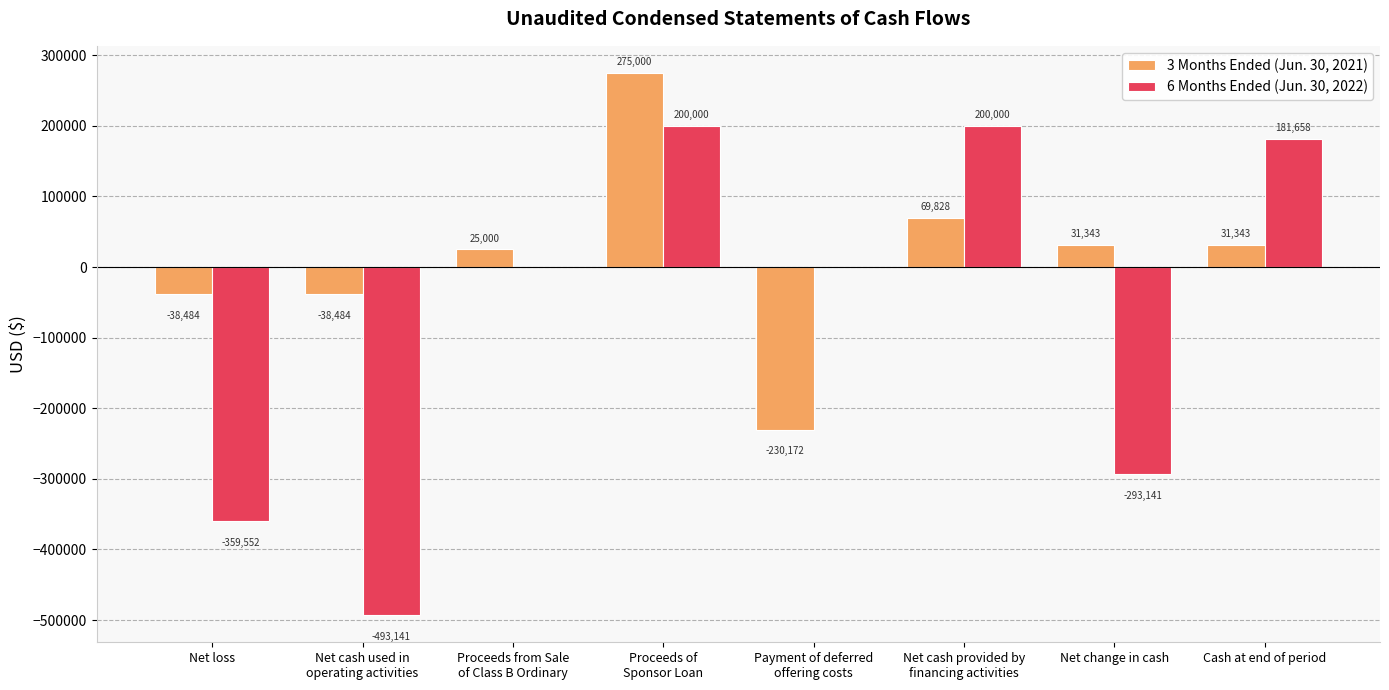

Reading left to right, extract all data points from this chart.

3 Months Ended (Jun. 30, 2021): Net loss=-38484	Net cash used in
operating activities=-38484	Proceeds from Sale
of Class B Ordinary=25000	Proceeds of
Sponsor Loan=275000	Payment of deferred
offering costs=-230172	Net cash provided by
financing activities=69828	Net change in cash=31343	Cash at end of period=31343
6 Months Ended (Jun. 30, 2022): Net loss=-359552	Net cash used in
operating activities=-493141	Proceeds from Sale
of Class B Ordinary=0	Proceeds of
Sponsor Loan=200000	Payment of deferred
offering costs=0	Net cash provided by
financing activities=200000	Net change in cash=-293141	Cash at end of period=181658